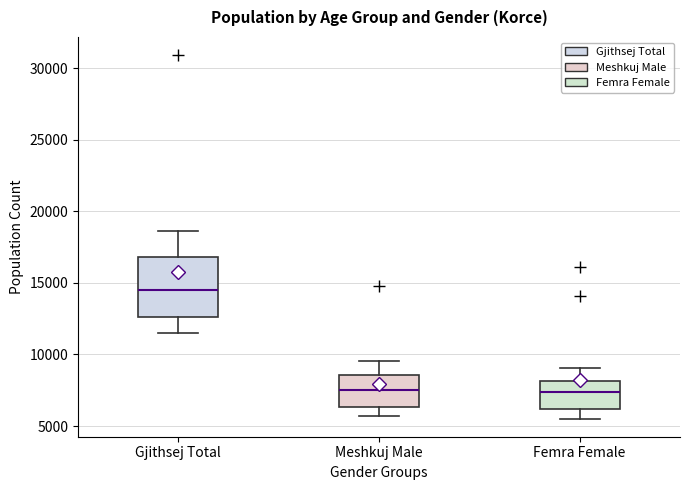

Where does the upper whisker of the box for Gjithsej Total end on the y-axis? The values are not printed on the chart, so give them approximately, as read against the axis.

18500